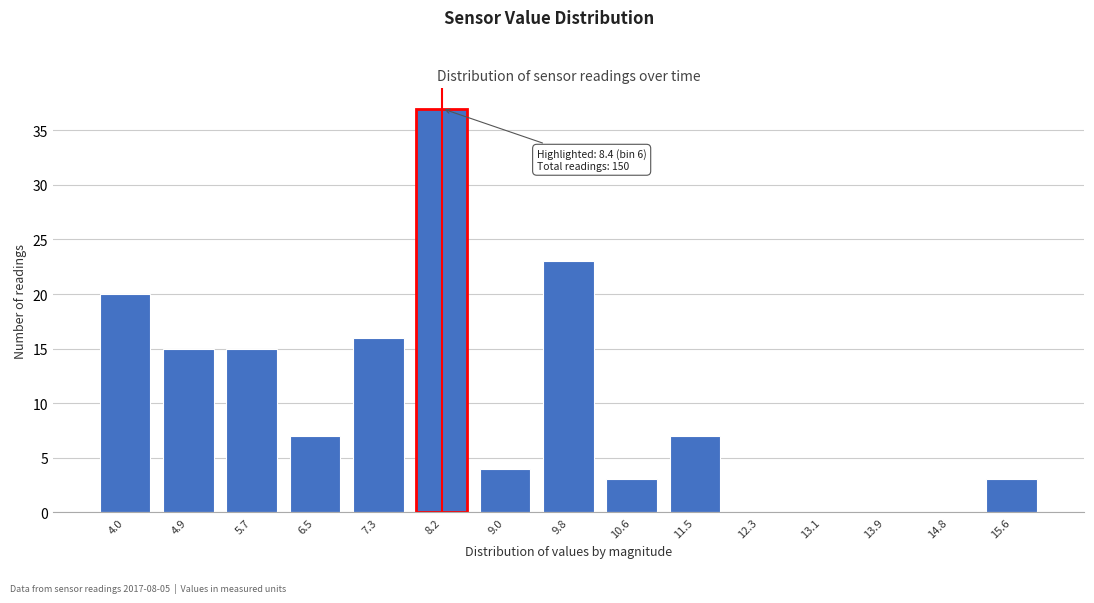

What is the sum of all values?

150